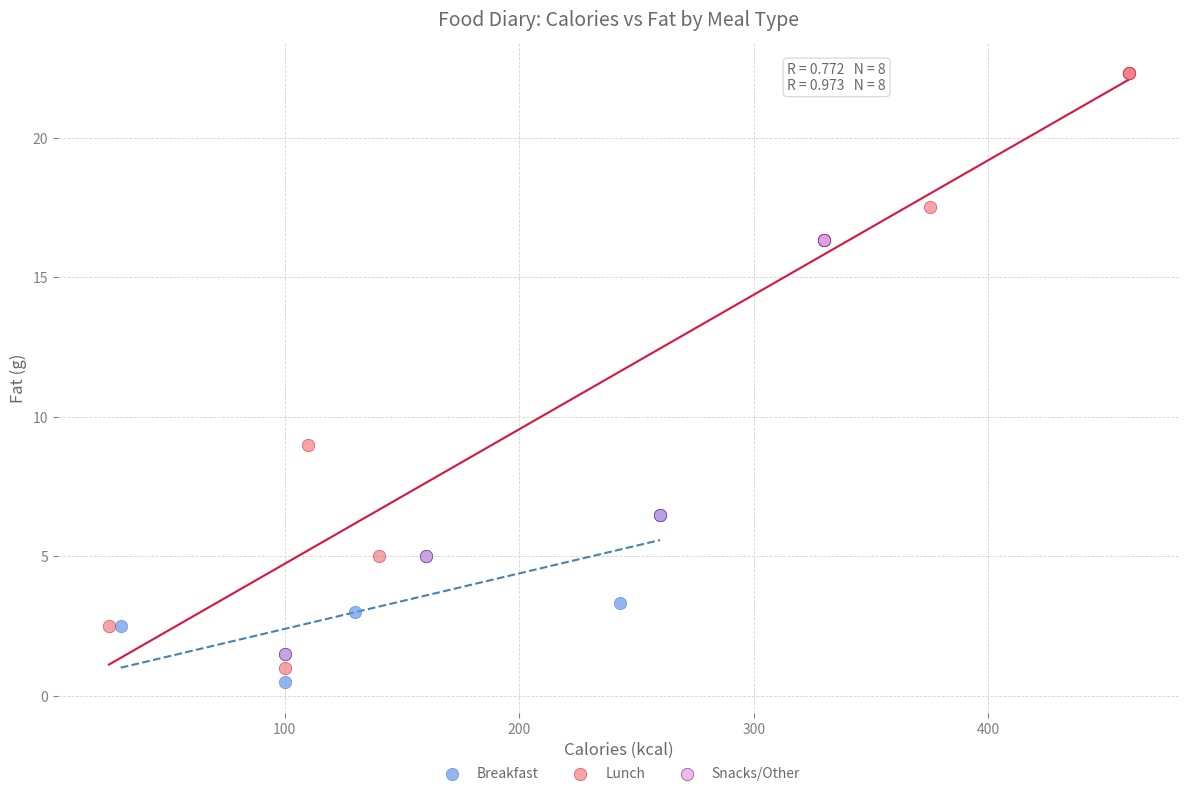

Which series reaches the maximum Y coordinate?

Lunch